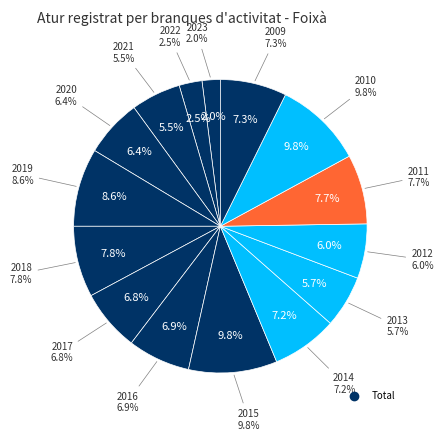

Is there a majority slice in this chart?

No